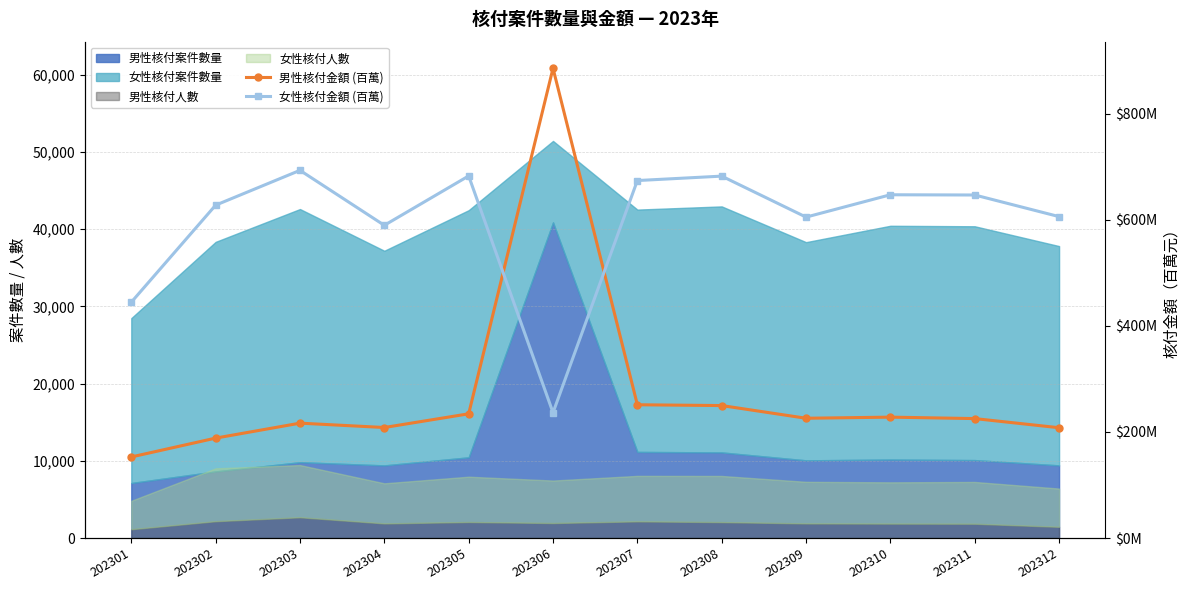

Where do 男性核付金額 (百萬) and 女性核付金額 (百萬) first cross each other?

202305 and 202306